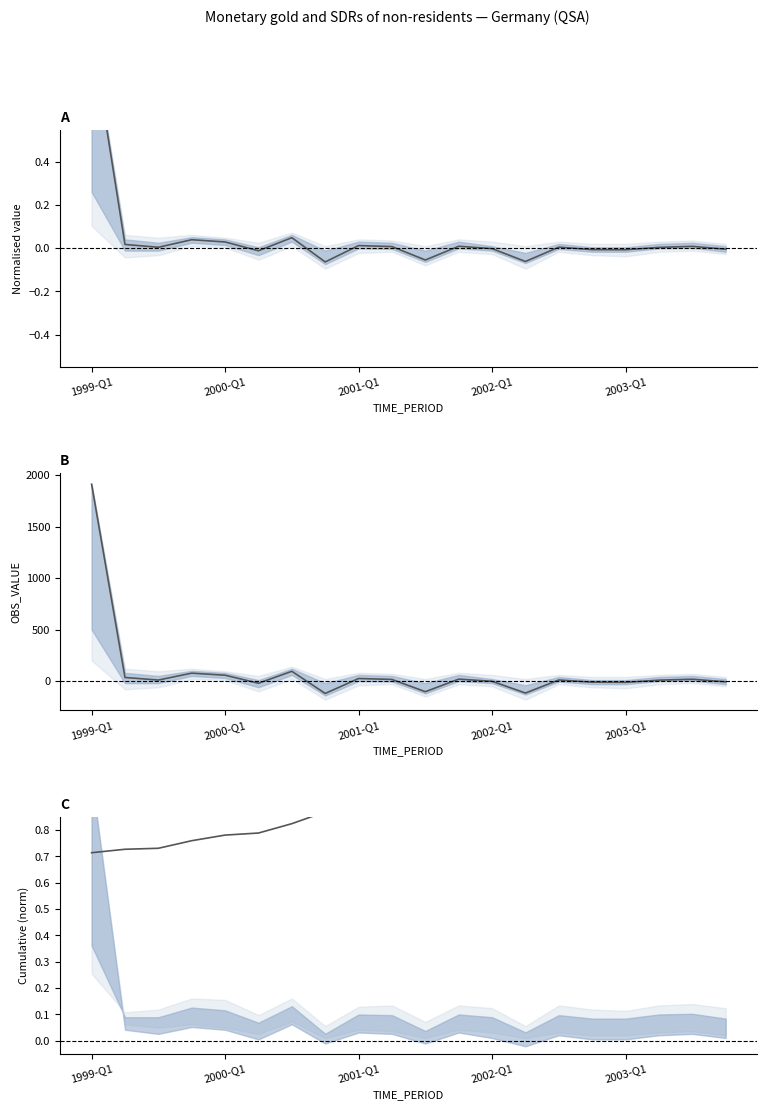

Reading left to right, transcribe all the data shown in this chart.

OBS_VALUE (norm): 1.0	0.0	0.0	0.0	0.0	-0.0	0.0	-0.1	0.0	0.0	-0.1	0.0	-0.0	-0.1	0.0	-0.0	-0.0	0.0	0.0	-0.0
OBS_VALUE: 1911.0	35.0	10.0	77.0	57.0	-21.0	95.0	-120.0	25.0	16.0	-103.0	19.0	-2.0	-116.0	11.0	-11.0	-12.0	9.0	18.0	-7.0
Cumulative OBS_VALUE: 0.7	0.7	0.7	0.8	0.8	0.8	0.8	0.9	0.9	0.9	0.9	0.9	0.9	1.0	1.0	1.0	1.0	1.0	1.0	1.0